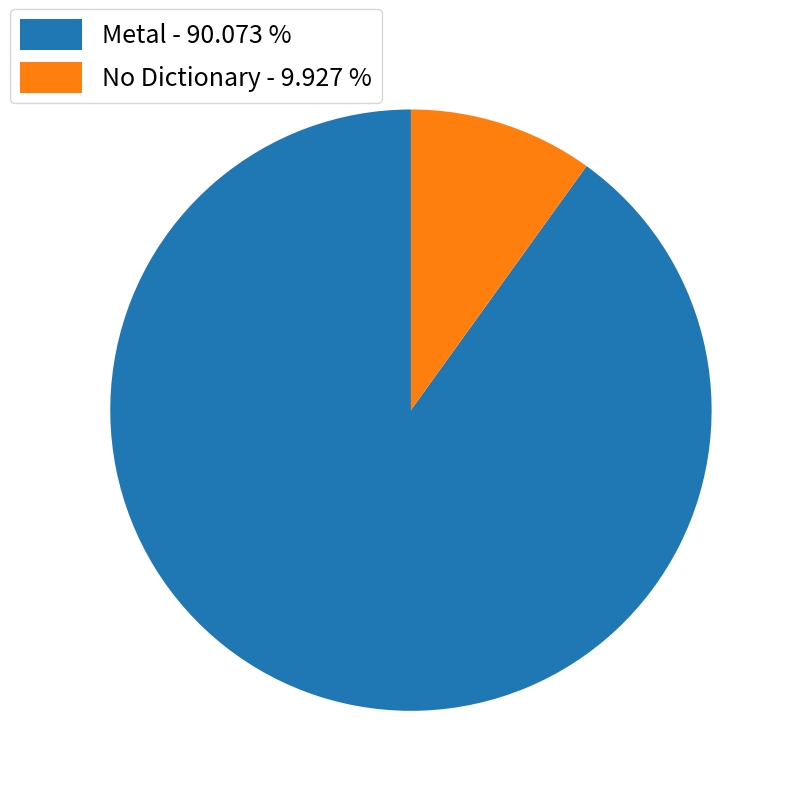

What is the ratio of the value at Metal - 90.073 % to the value at No Dictionary - 9.927 %?

9.1